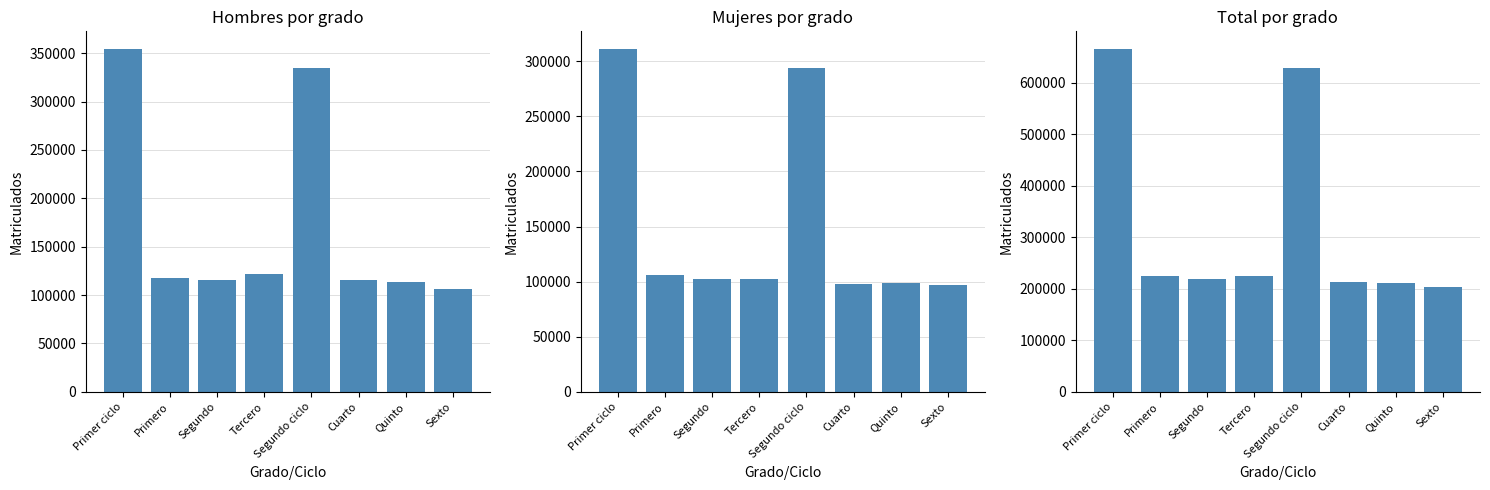

At which label does Mujeres reach its minimum?

Sexto